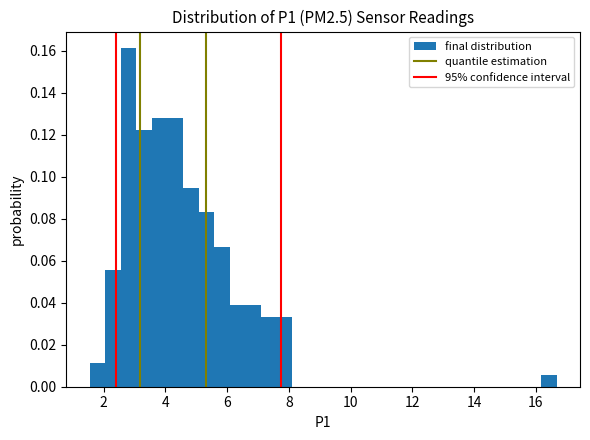

Around what value on the x-axis is the tallest bar? Give the approximate position of its centre, as read against the axis.

2.8